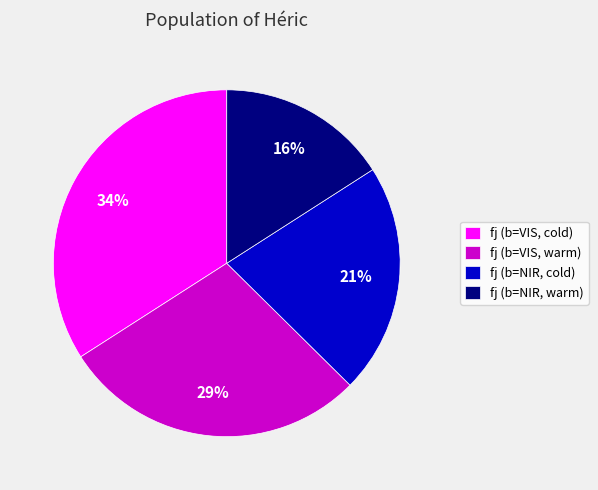

True or false: fj (b=VIS, cold) accounts for 46% of the total.

False